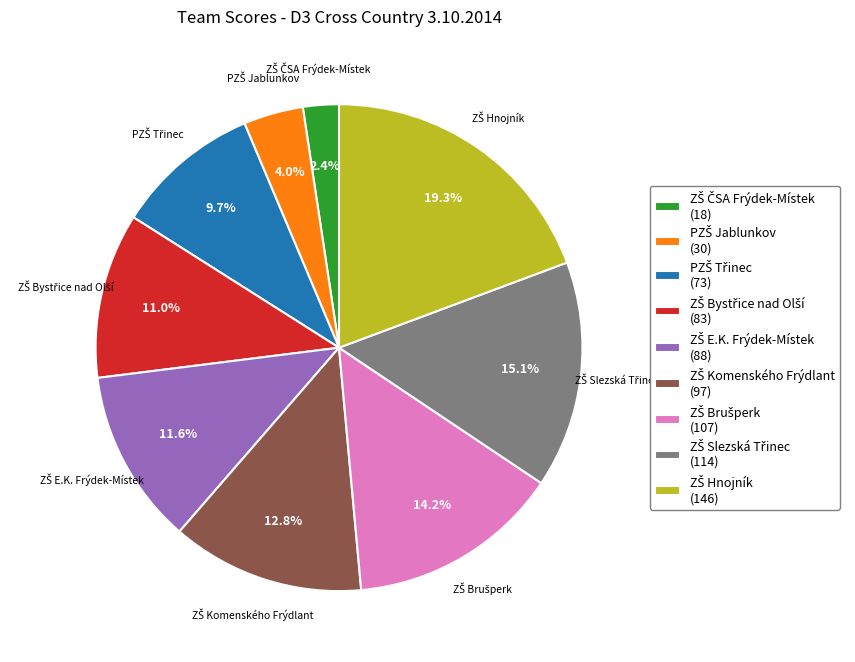

To the nearest percent, what is the difference between the largest and smallest slice percentages?

17%